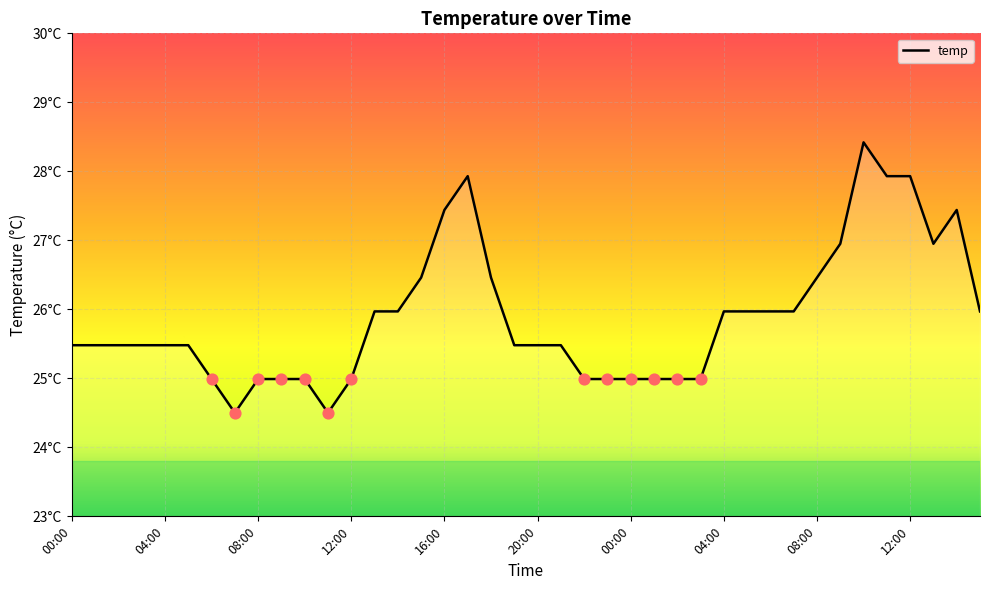

Is this an area chart (filled region under the line)?

Yes